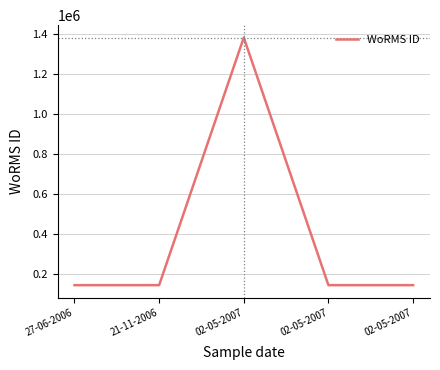

Which has a higher value, 02-05-2007 or 21-11-2006?

02-05-2007